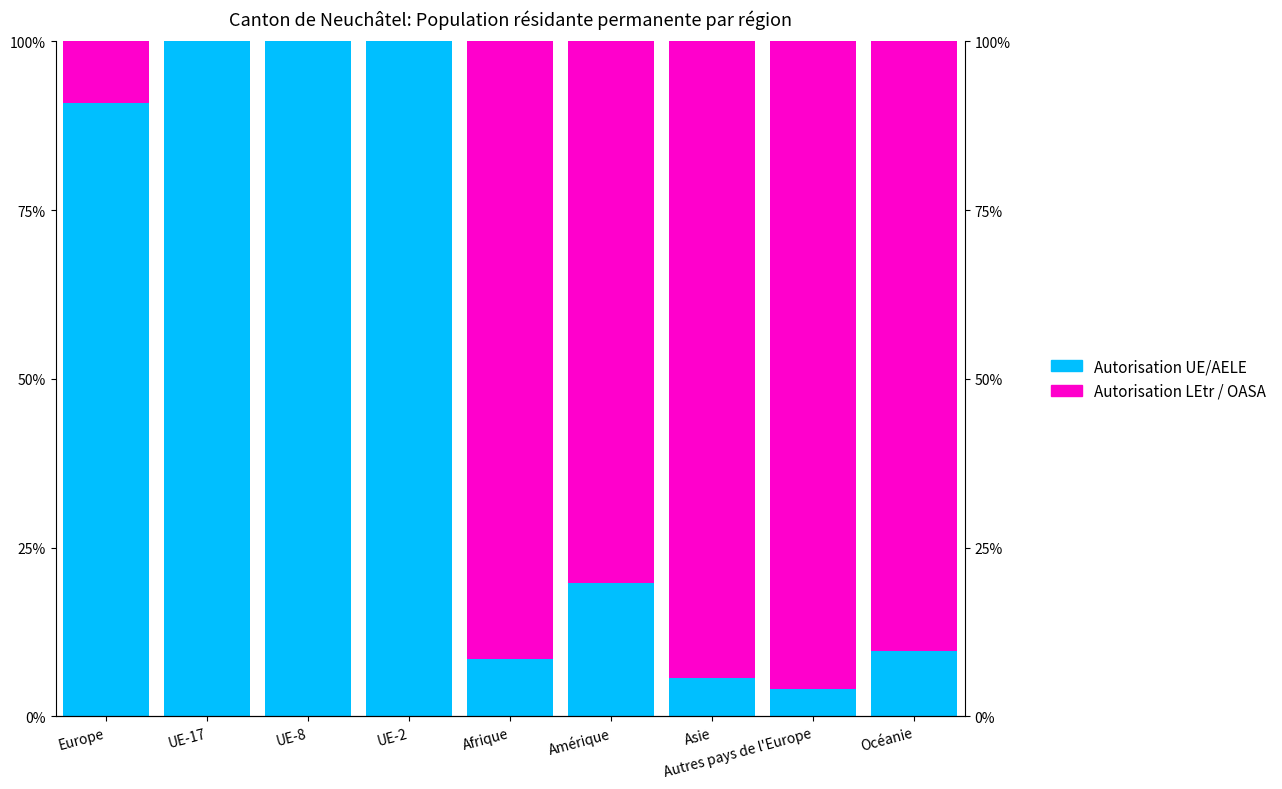

What is the sum of the Autorisation UE/AELE values at Autres pays de l'Europe and UE-8?

1.0